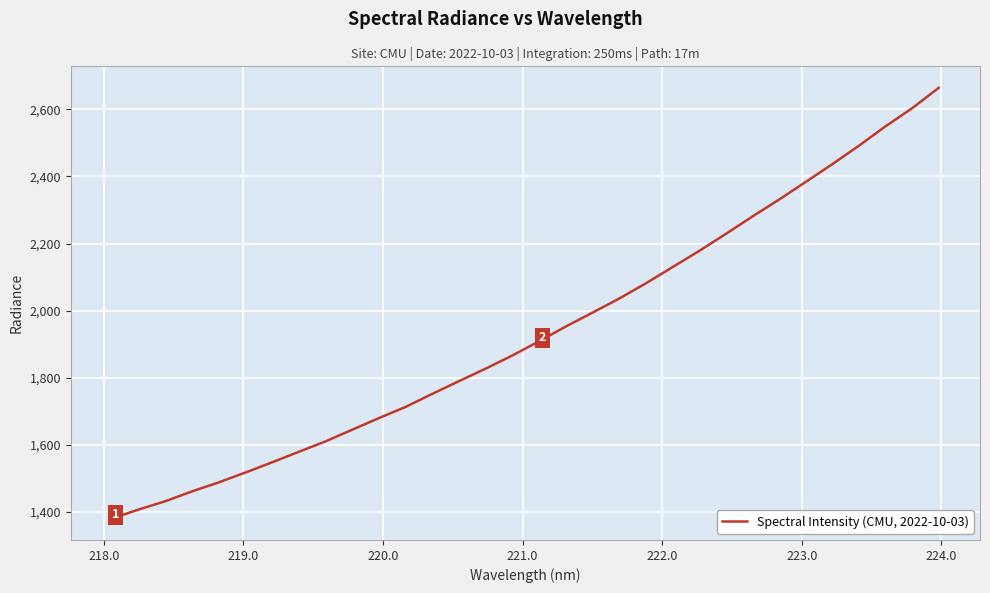

What is the smallest value displayed?

1380.8